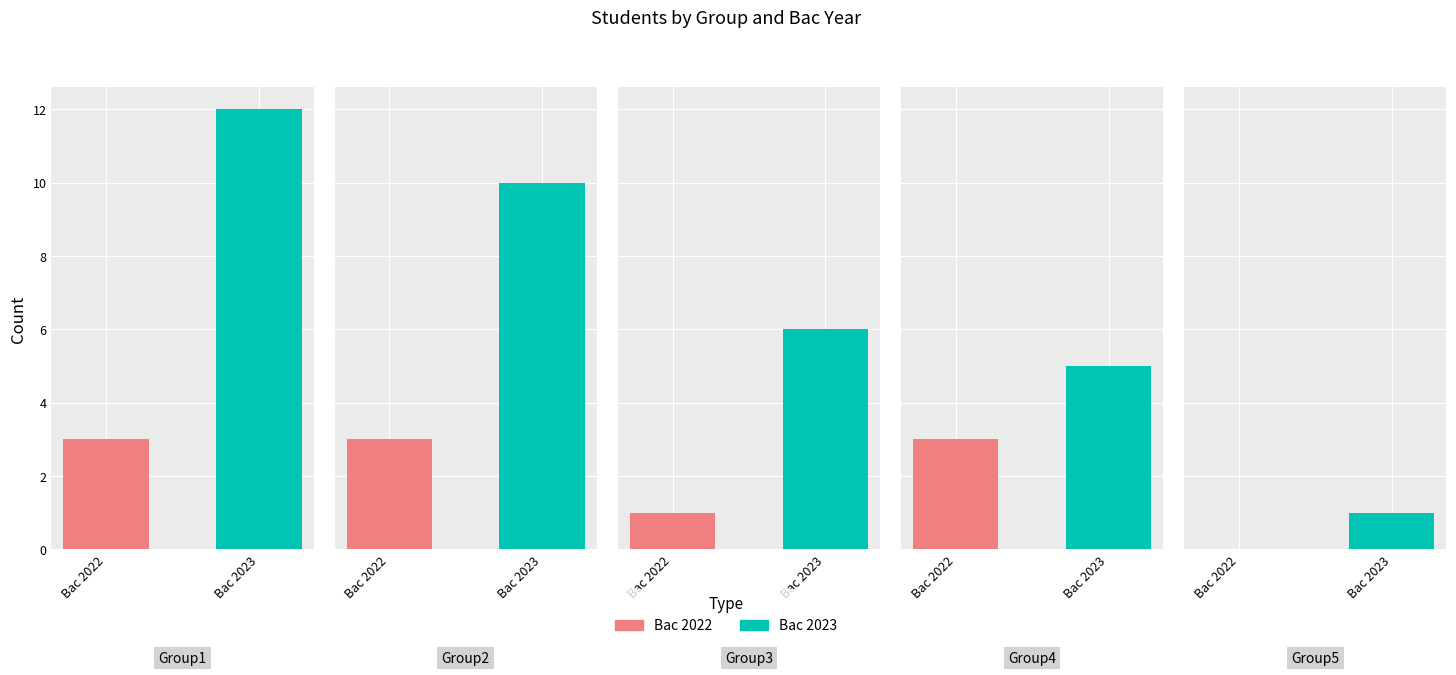

True or false: Bac 2023 has a value of 1 at 3.

False